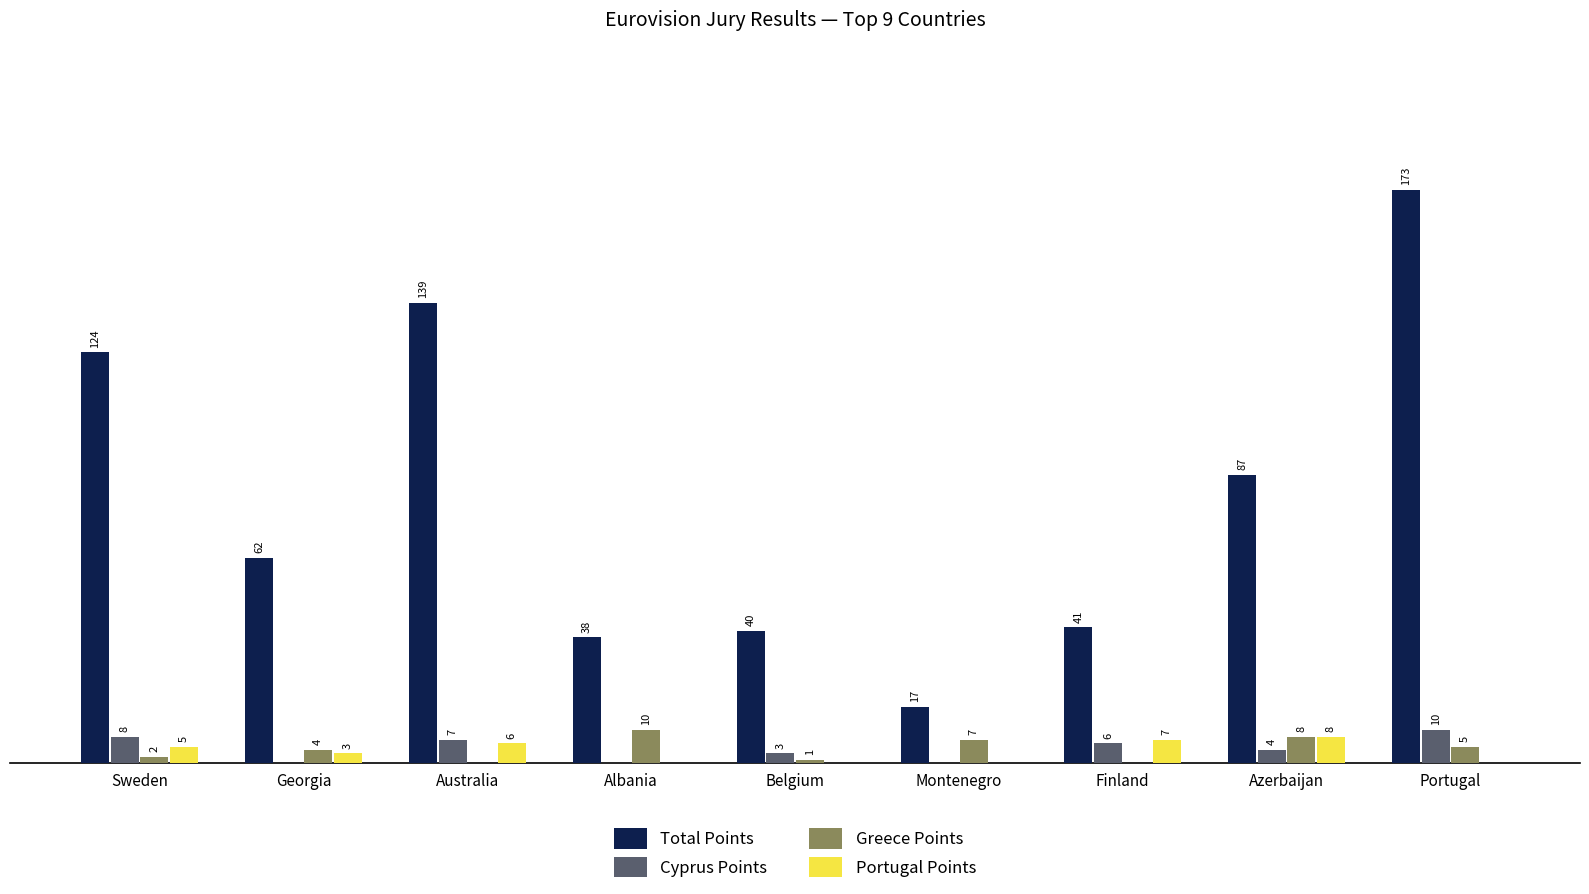

Between Sweden and Azerbaijan, which series saw the biggest shift?

Total Points